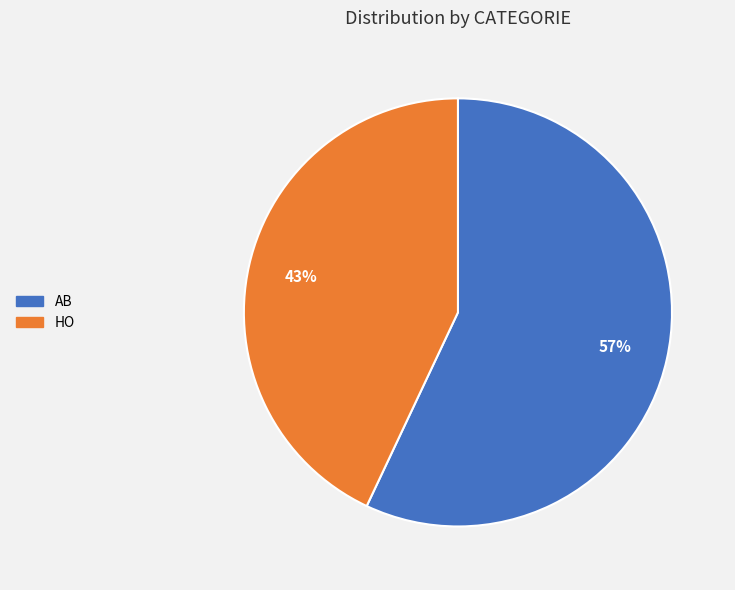

Combined, do HO and AB account for over 50%?

Yes